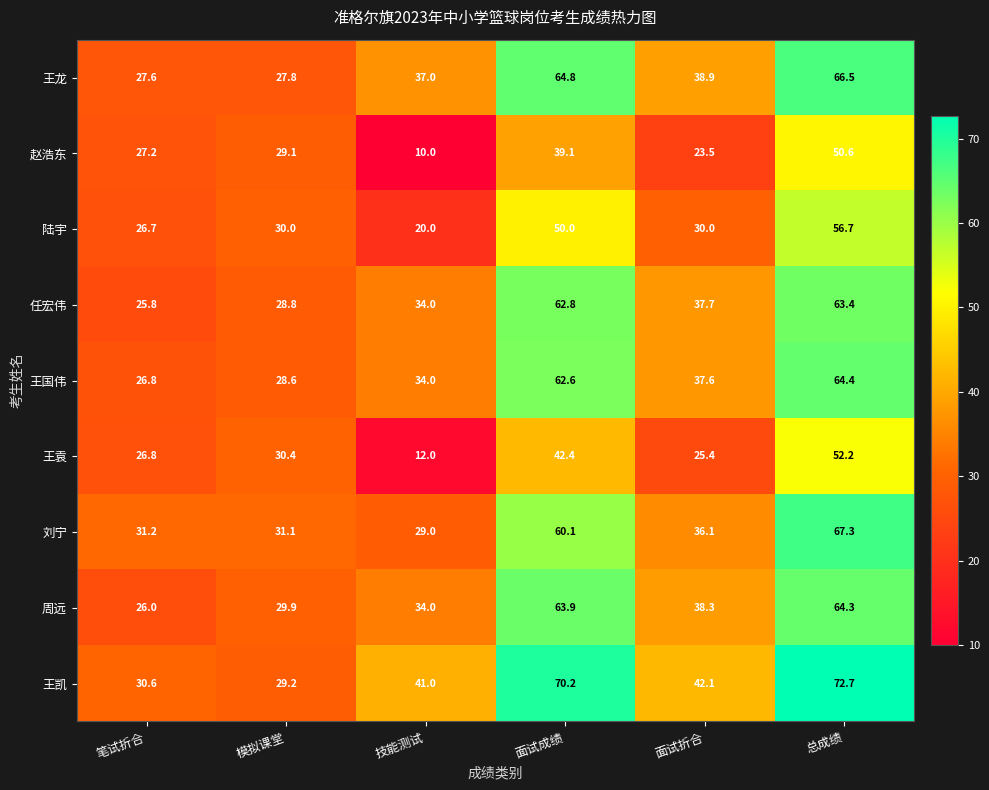

What is the average value of the 王龙 series?

43.8